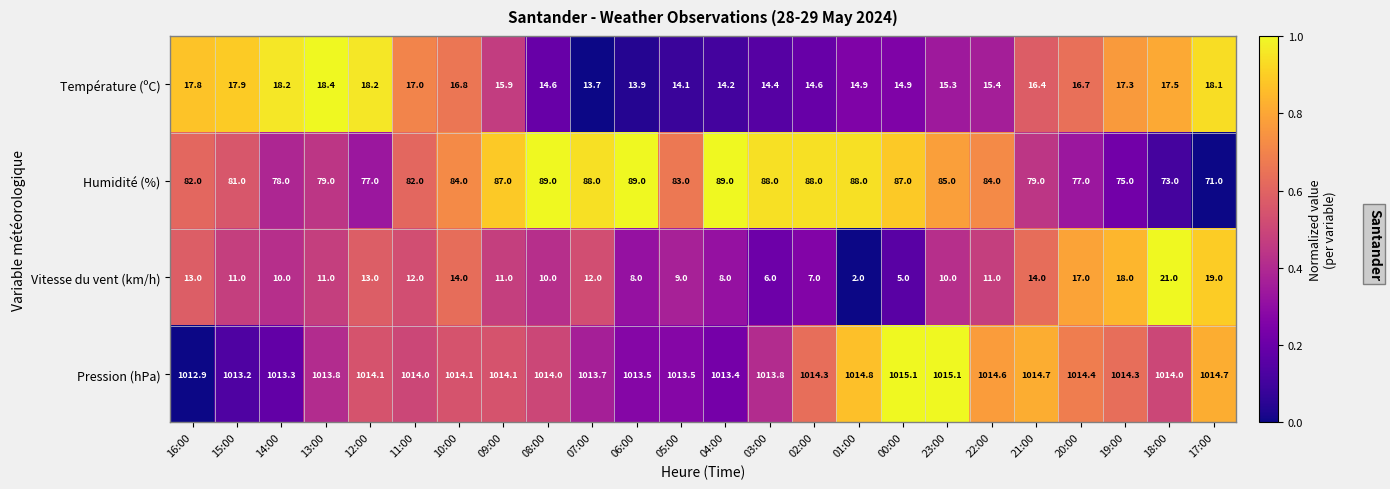

Which category has the lowest value in the Humidité (%) series?

17:00